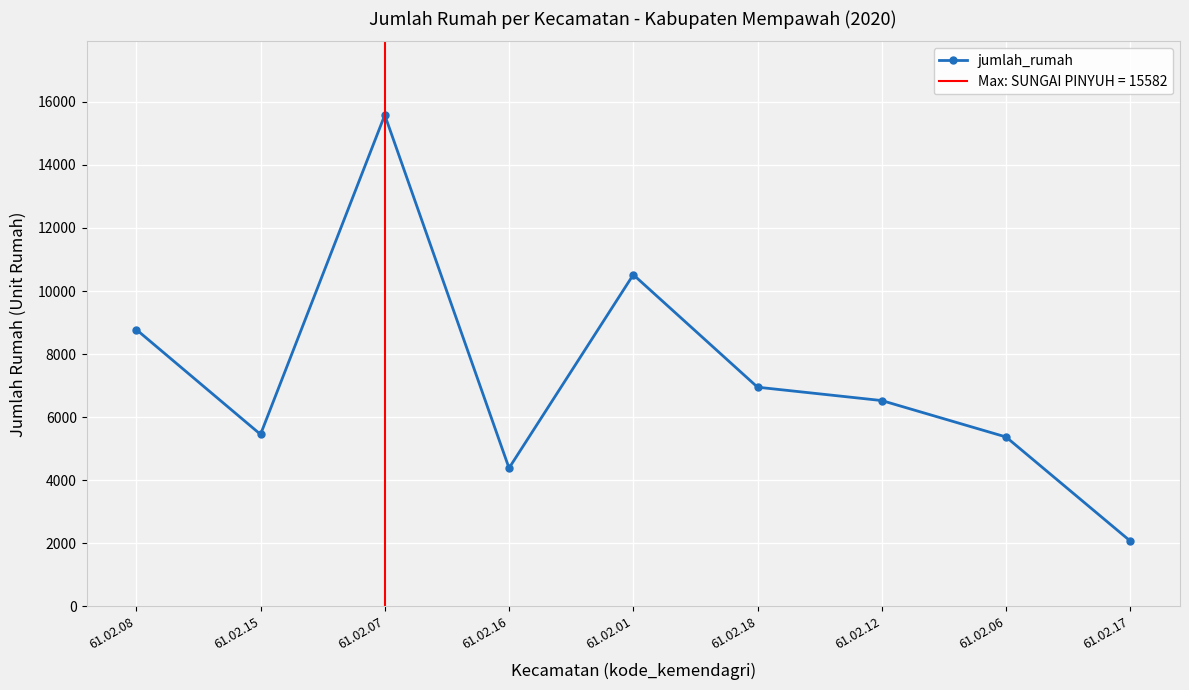

Reading right to left, transcribe all the data shown in this chart.

2070	5371	6526	6950	10518	4384	15582	5453	8779